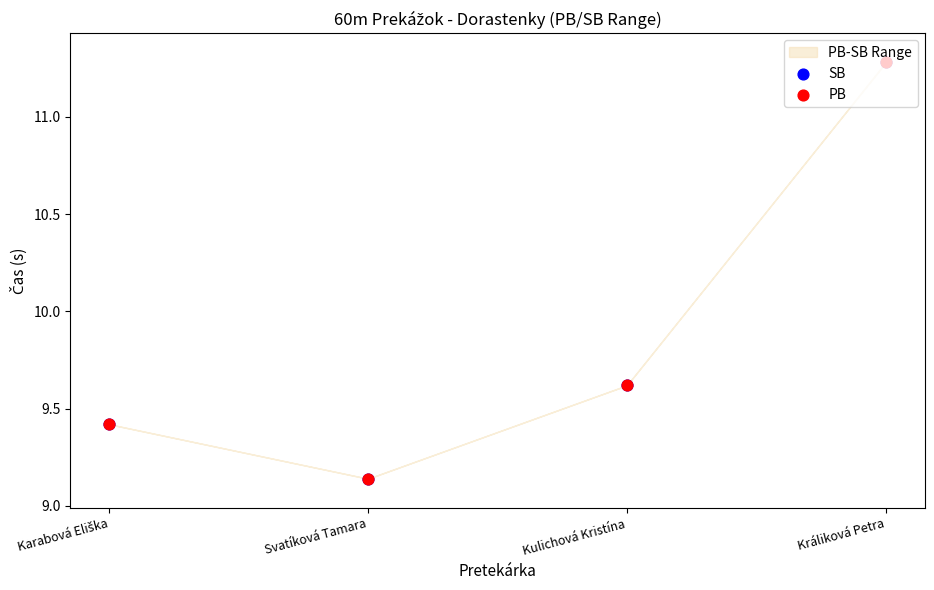

Which series has the largest total across all categories?

SB